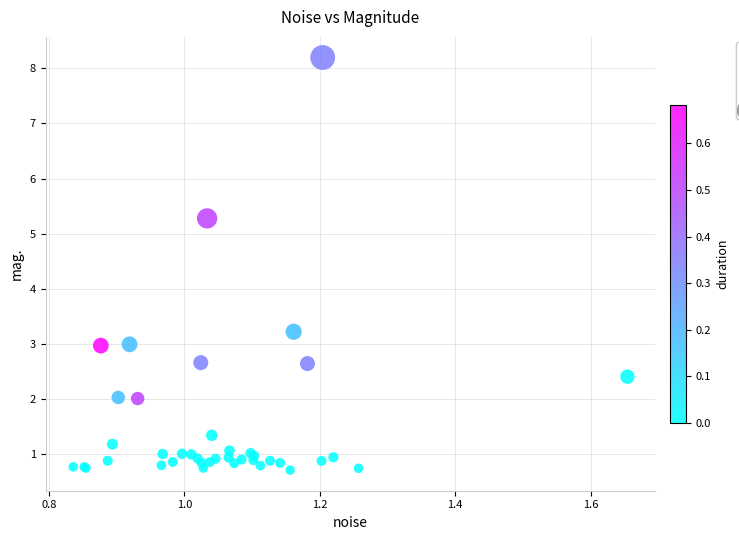

What Y value in the scatter plot is closest to 4?

3.2